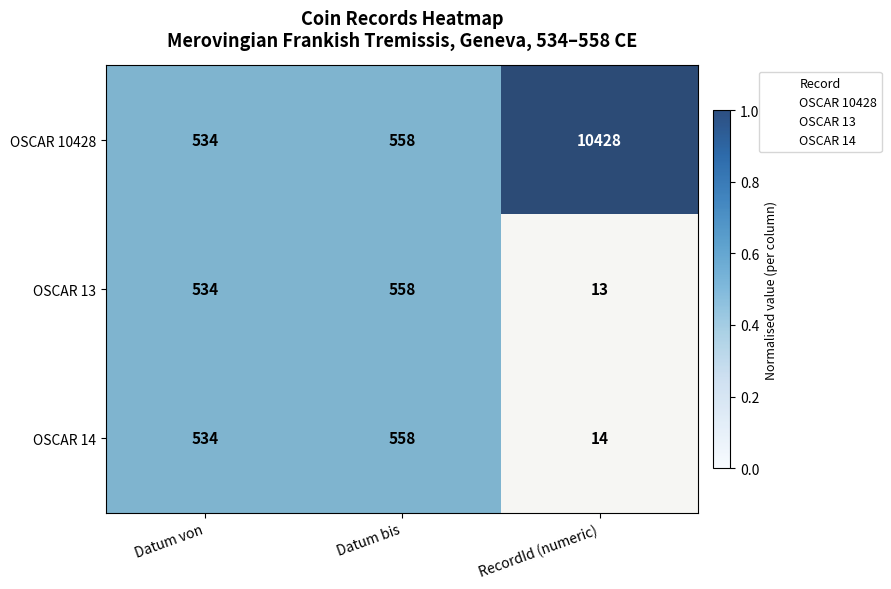

What is the maximum value shown in the chart?

10428